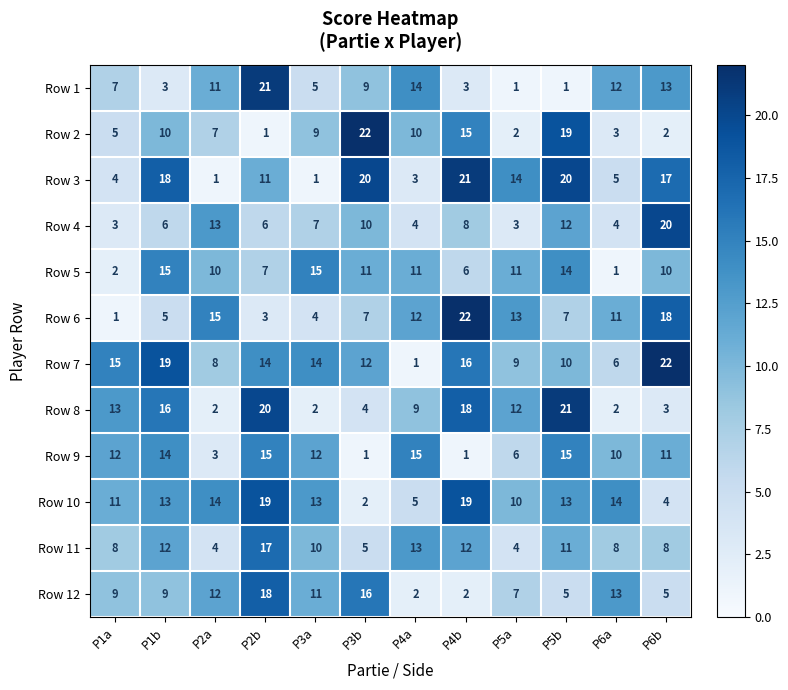

At which category is the sum across all series the highest?

P2b